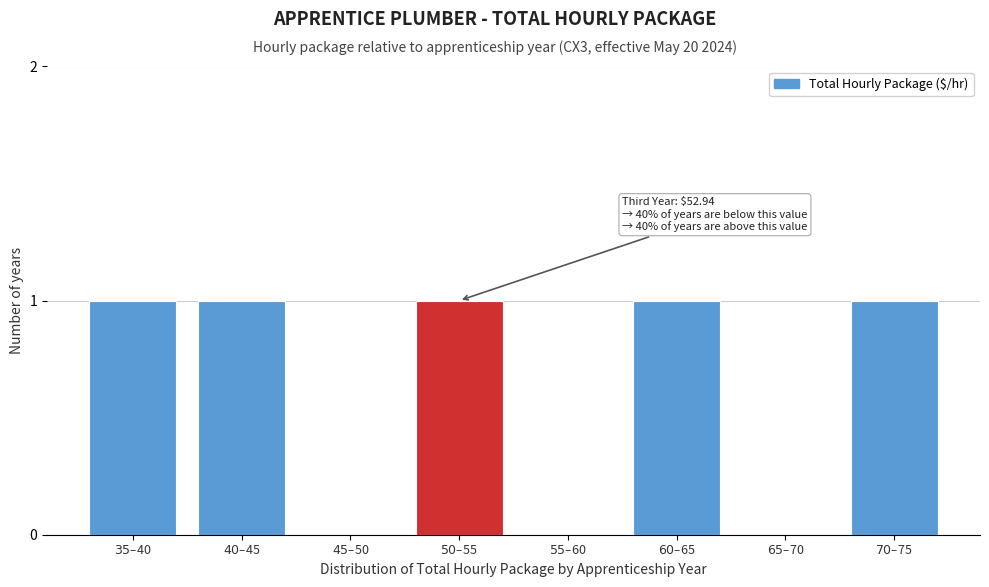

What is the sum of all values?

5